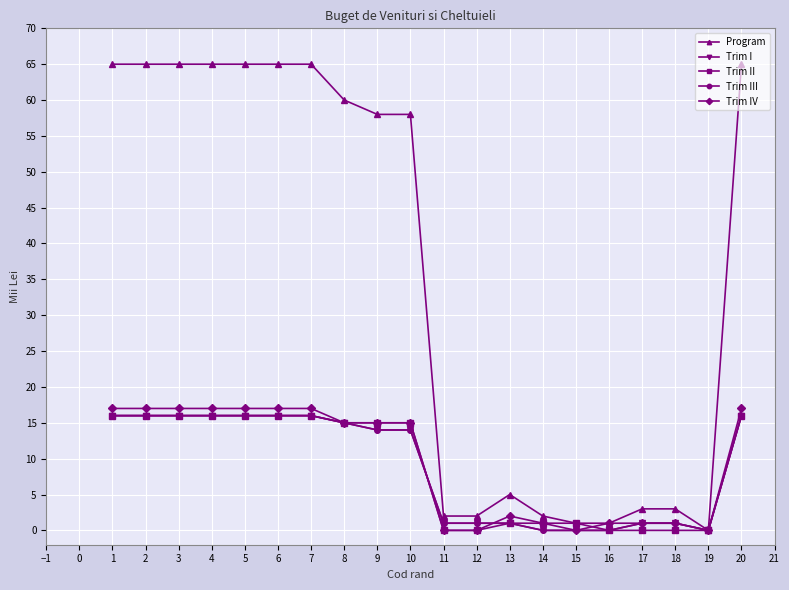

What is the sum of the Trim IV values at 2 and 9?

32